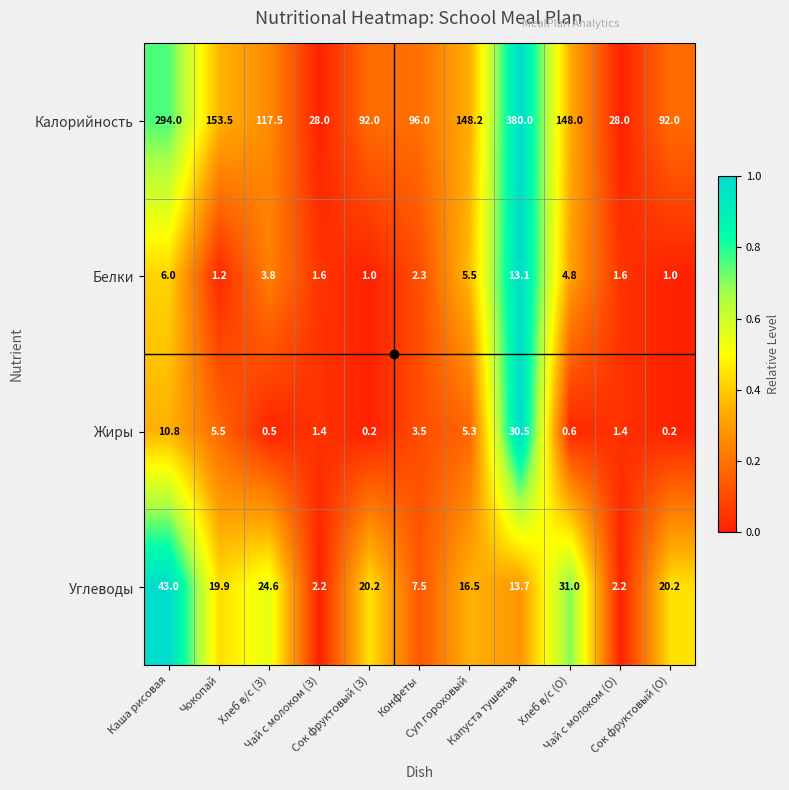

Which series has the largest range (max minus min)?

Калорийность